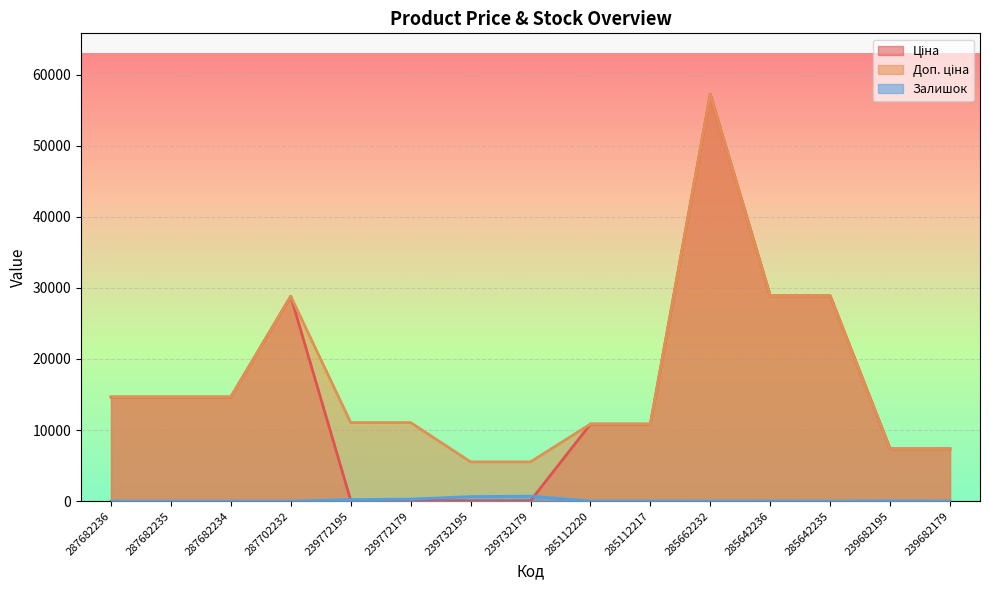

How many lines are shown in the chart?

3